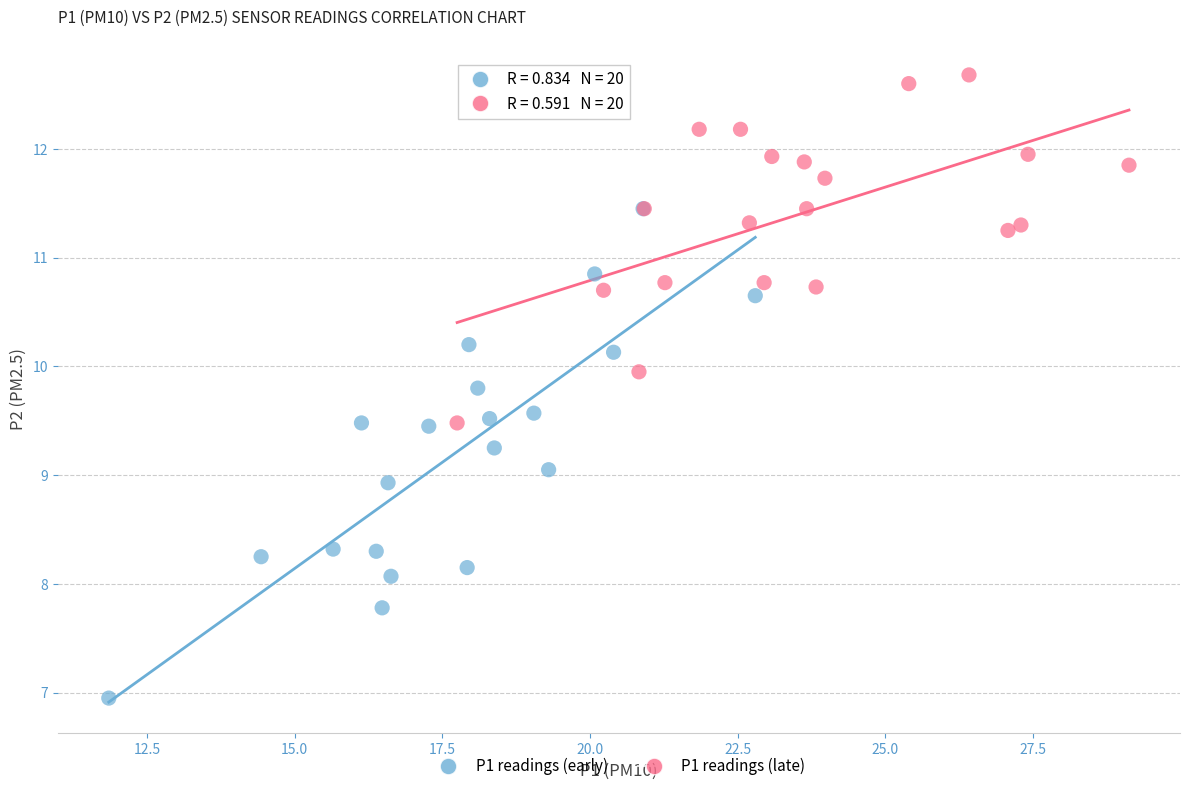

Which series reaches the minimum Y coordinate?

P1 readings (early)